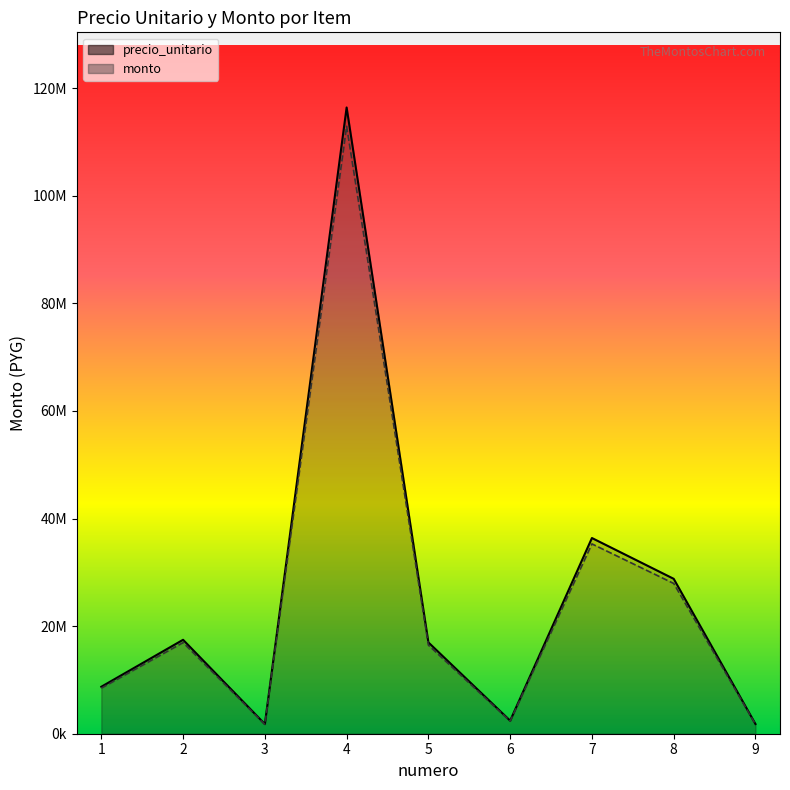

What is the average value of the monto series?

24875747